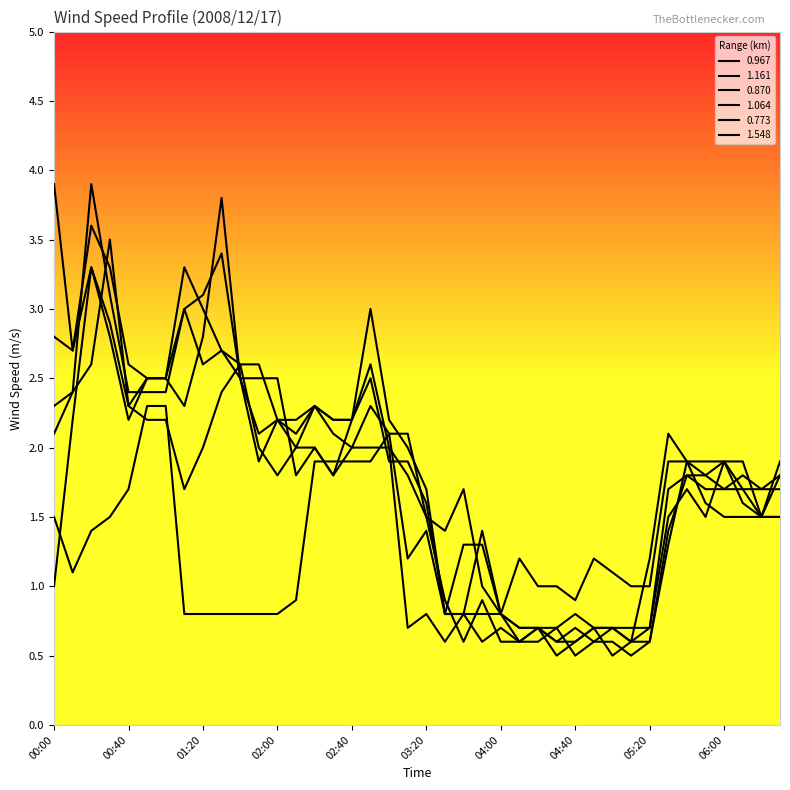

Rank the series at 05:30 from lowest to highest value.

0.967, 1.064, 0.870, 1.161, 1.548, 0.773